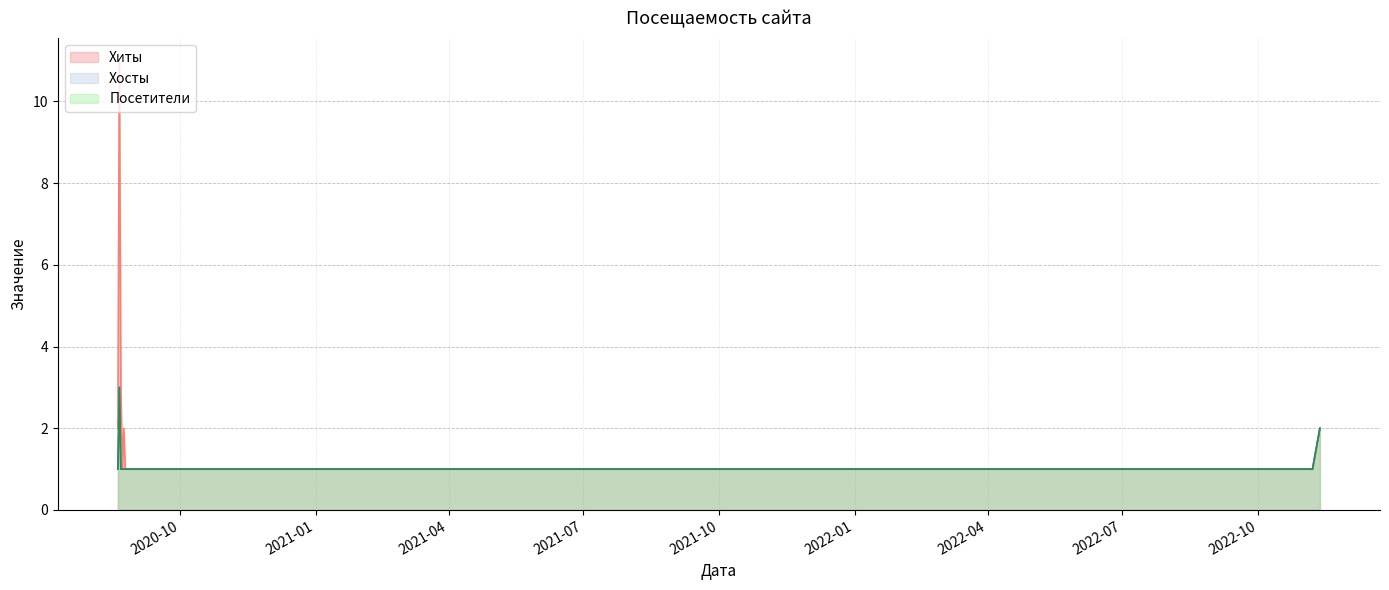

What is the total value across all series at 2020-09-16?

3